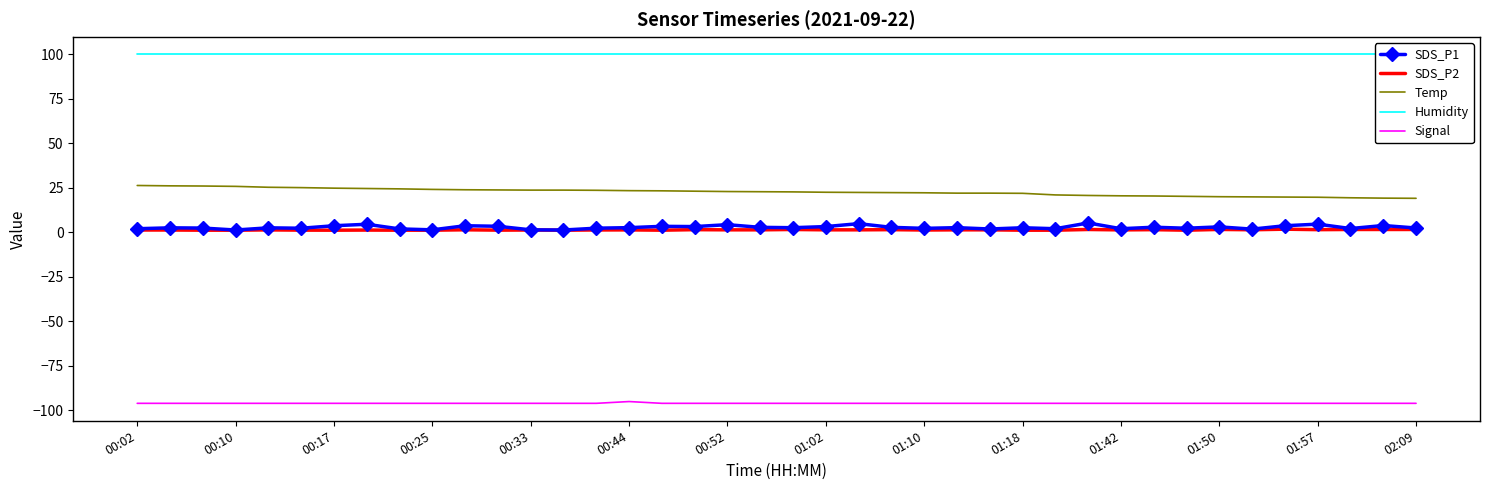

What is the spread (max minus min) of values at 26?

195.9